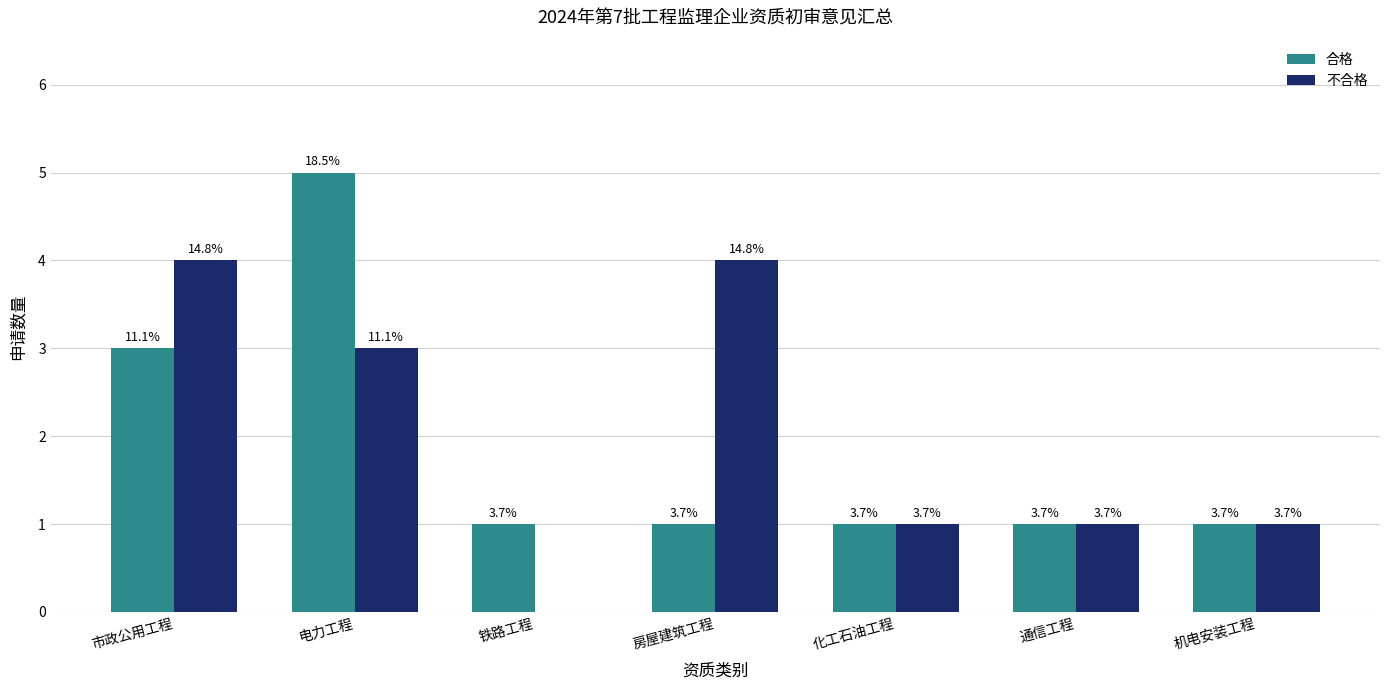

What are all the series names shown in the legend?

合格, 不合格